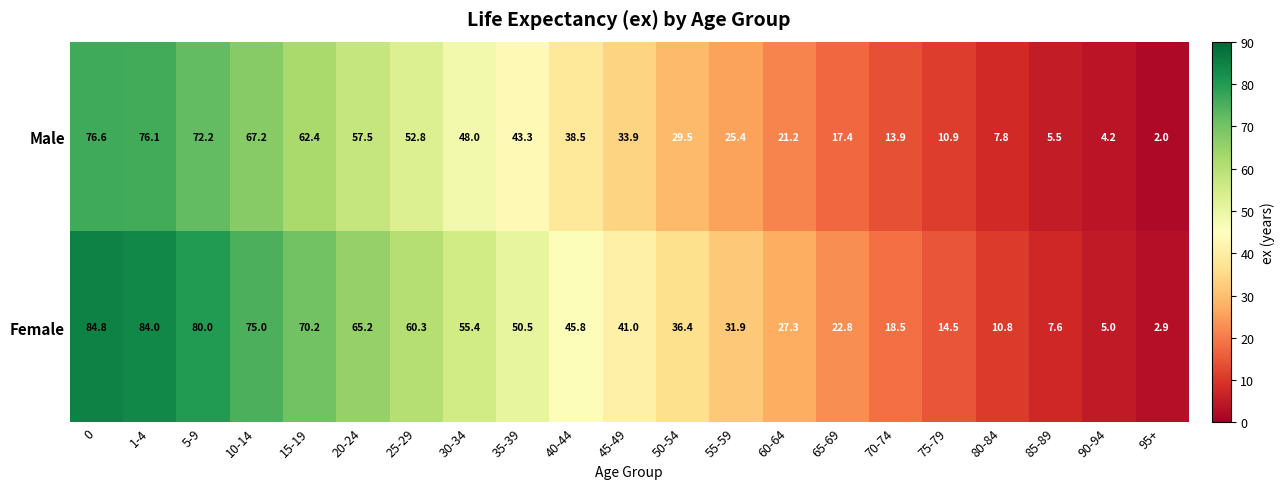

Rank the series by their maximum value, from lowest to highest.

Male, Female